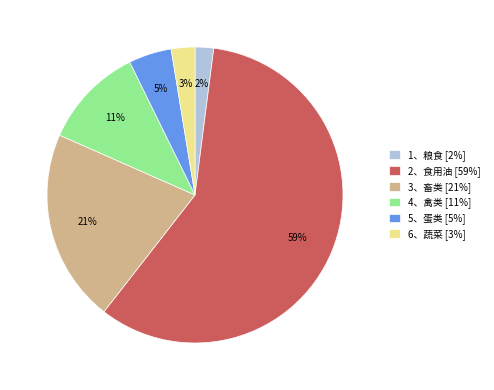

Is the sum of 2、食用油 [59%] and 1、粮食 [2%] greater than half?

Yes